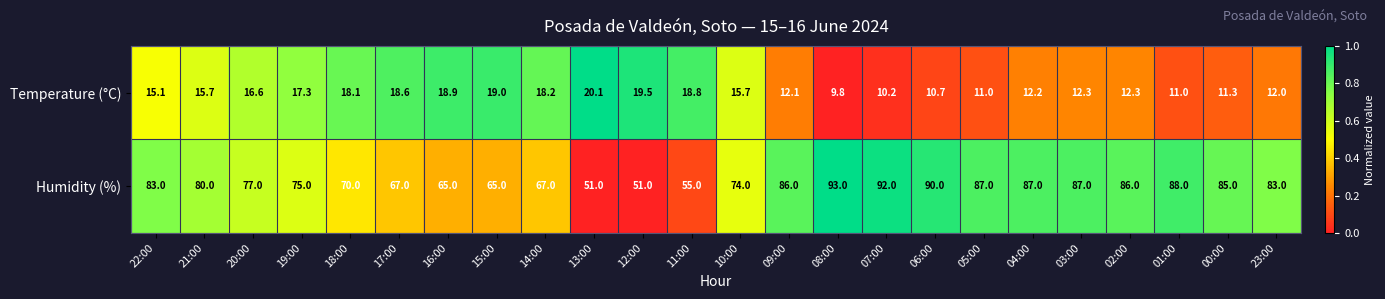

How many series are shown in this chart?

2